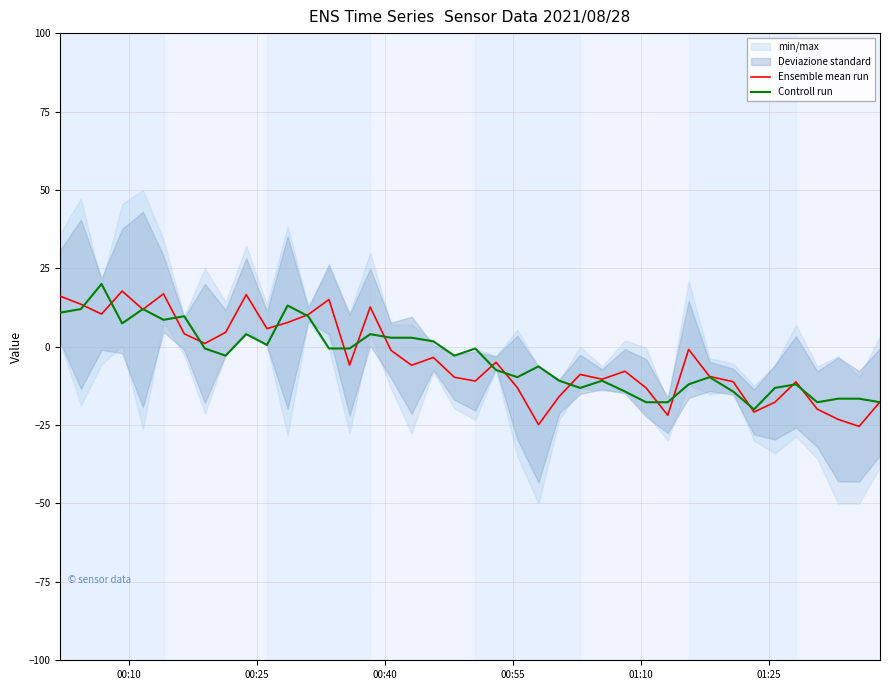

What is the minimum value for Ensemble mean run?

-25.4